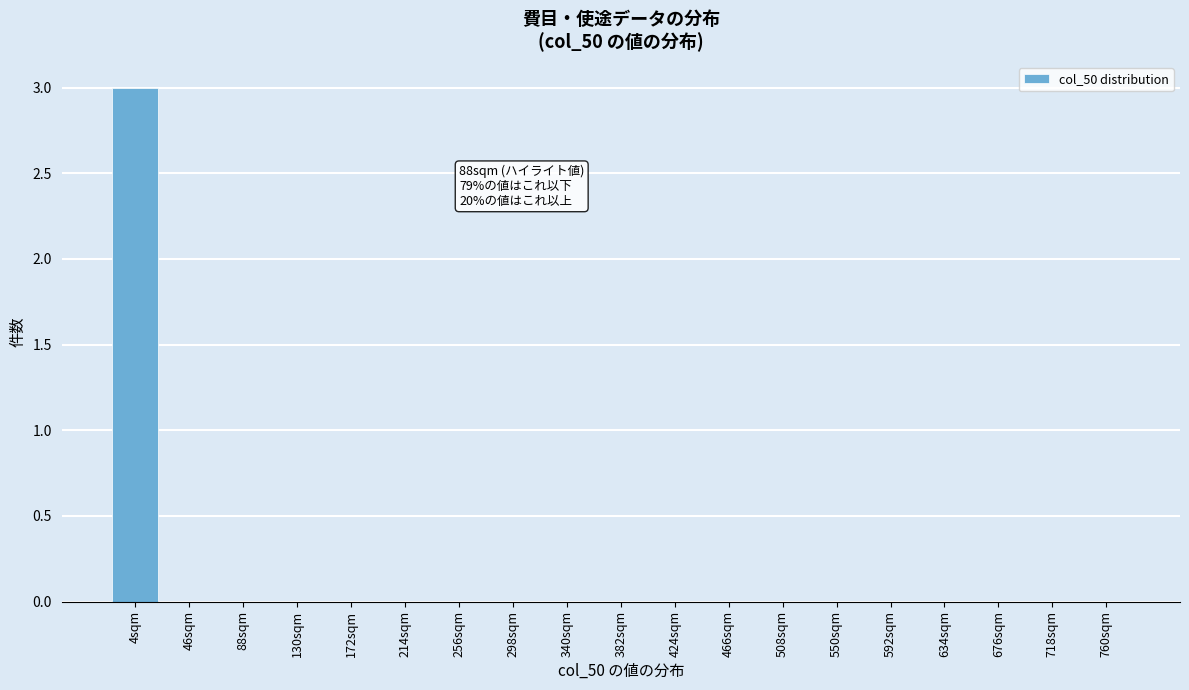

Reading left to right, what are all the values shown in this chart?

4sqm=3	46sqm=0	88sqm=0	130sqm=0	172sqm=0	214sqm=0	256sqm=0	298sqm=0	340sqm=0	382sqm=0	424sqm=0	466sqm=0	508sqm=0	550sqm=0	592sqm=0	634sqm=0	676sqm=0	718sqm=0	760sqm=0